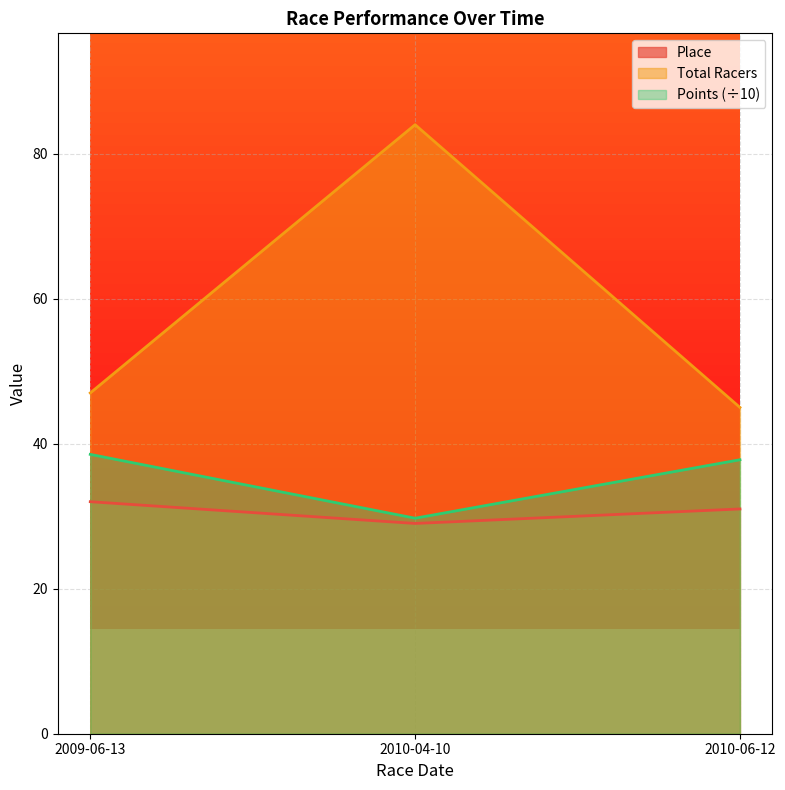

What is the value of the Place point at the 3rd from the left?

31.0